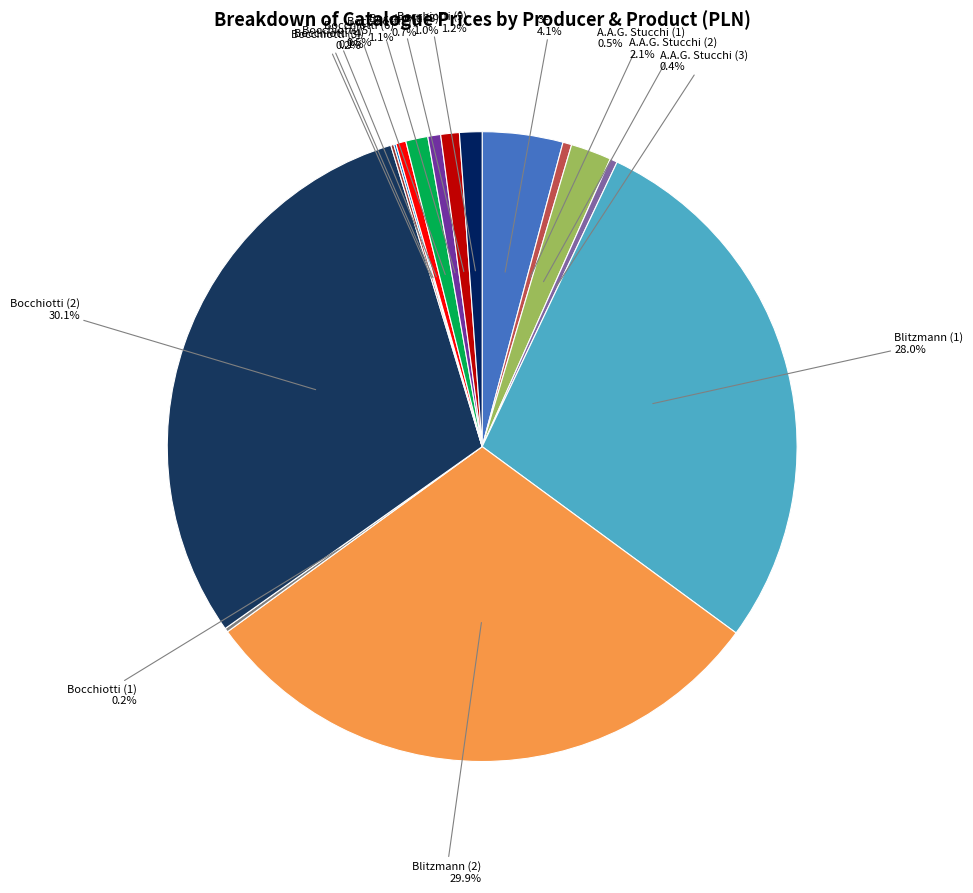

Count the number of slices in the pie.

15